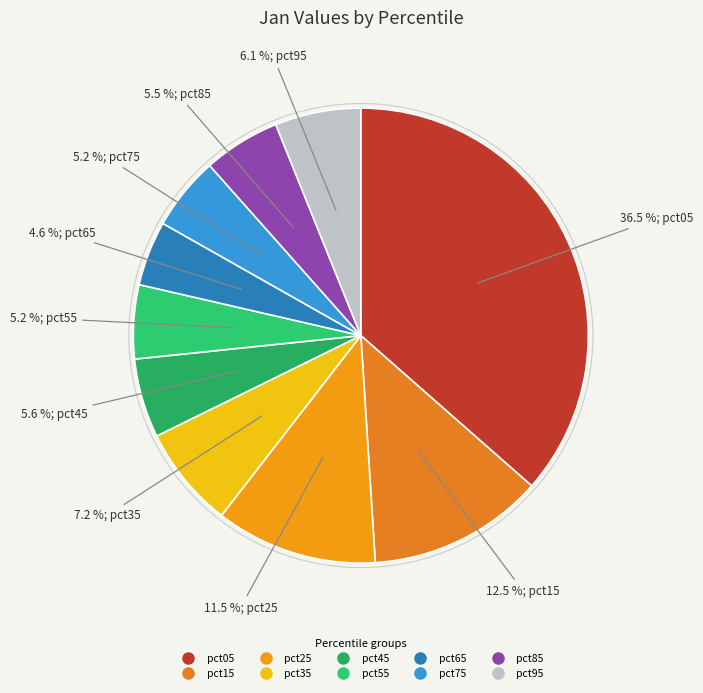

To the nearest percent, what is the combined percentage of pct35 and pct75?

12%